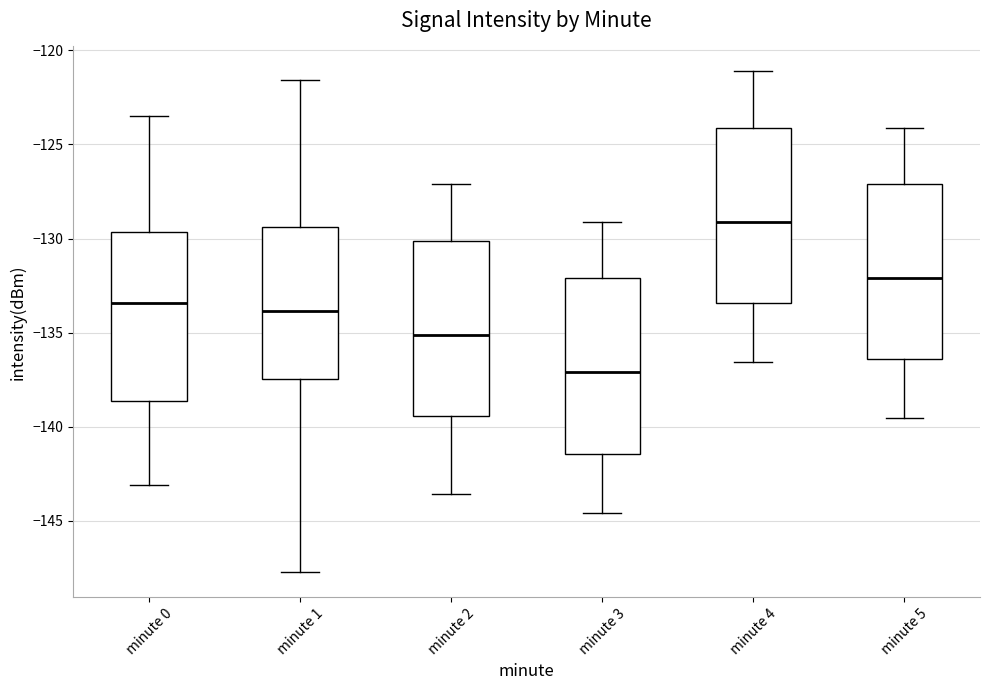

Where does the lower whisker of the box for minute 2 end on the y-axis? The values are not printed on the chart, so give them approximately, as read against the axis.

-143.5